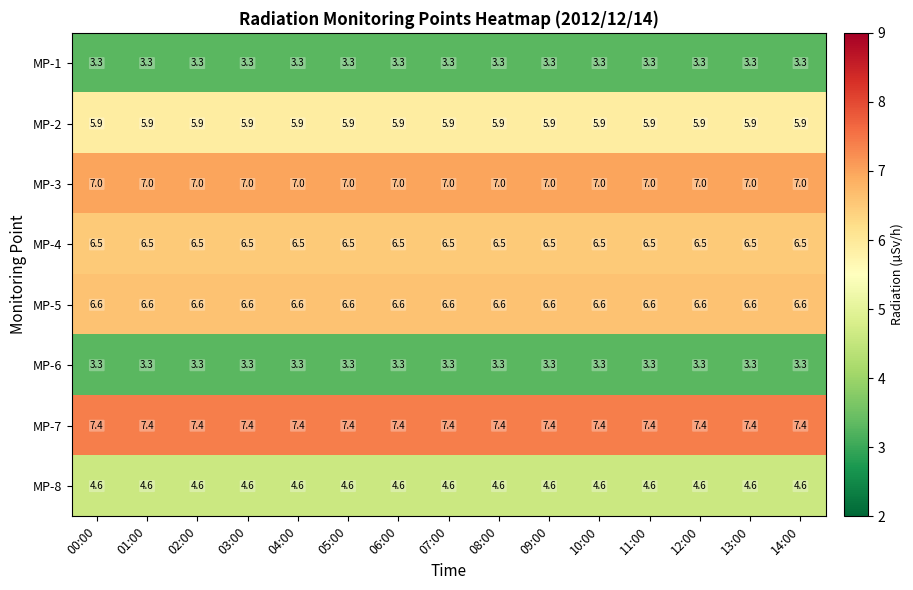

What is the spread (max minus min) of values at 10:00?

4.1